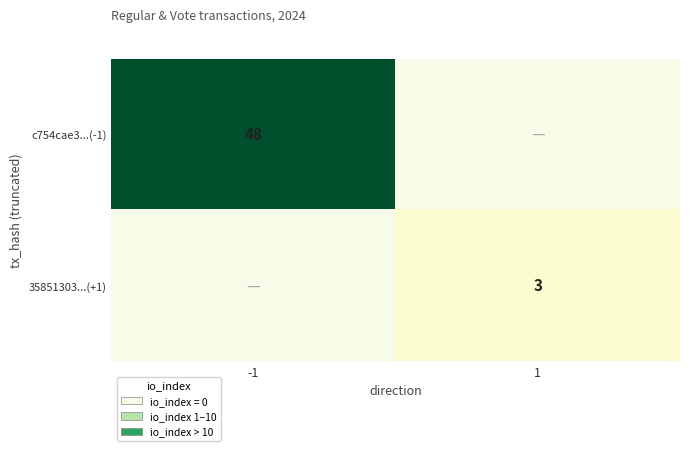

Is it true that 35851303...(+1) equals 5 at 1?

False